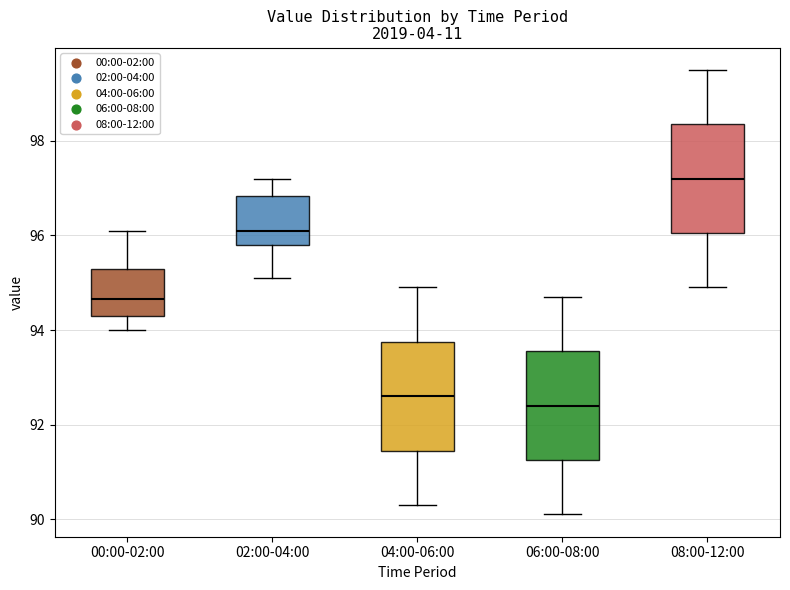

Which box's median line is the highest?

08:00-12:00